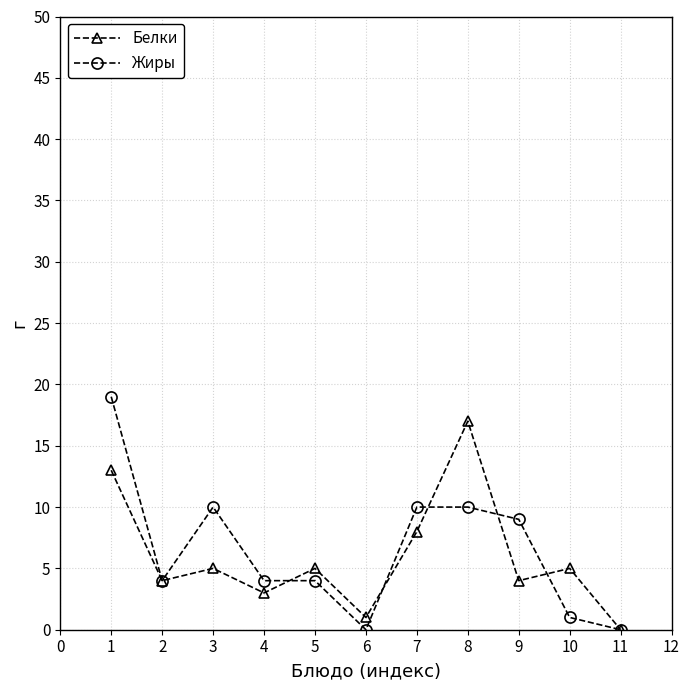

Between 5 and 8, which series saw the biggest shift?

Белки